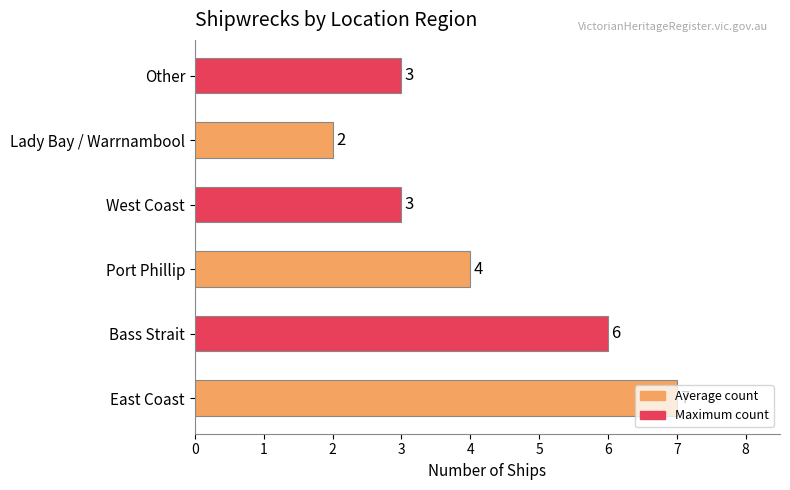

What is the change in value from East Coast to Port Phillip?

-3